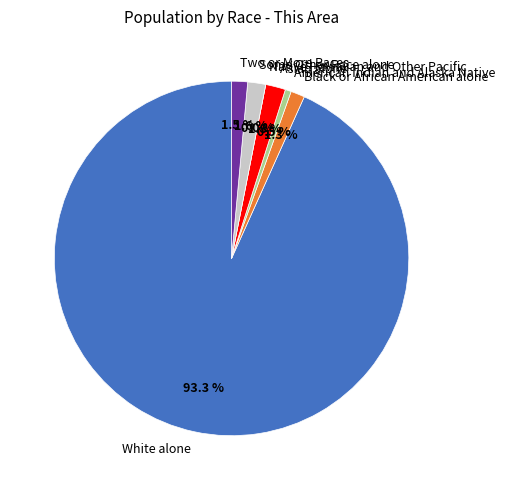

What is the smallest slice in the pie chart?

Native Hawaiian and Other Pacific